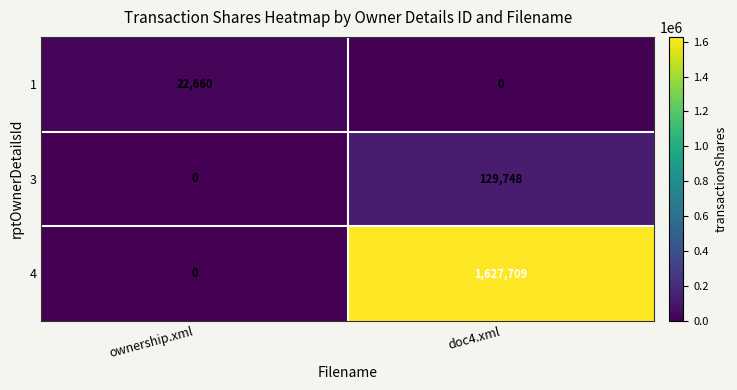

What is the sum of the 3 values at doc4.xml and ownership.xml?

129748